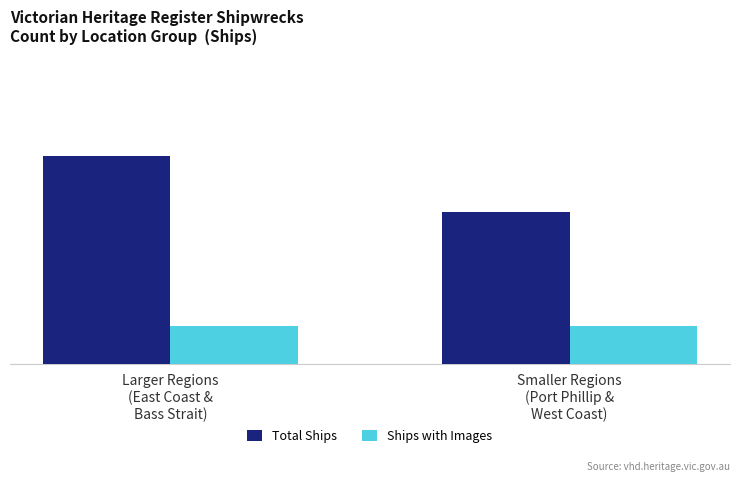

What are all the series names shown in the legend?

Total Ships, Ships with Images